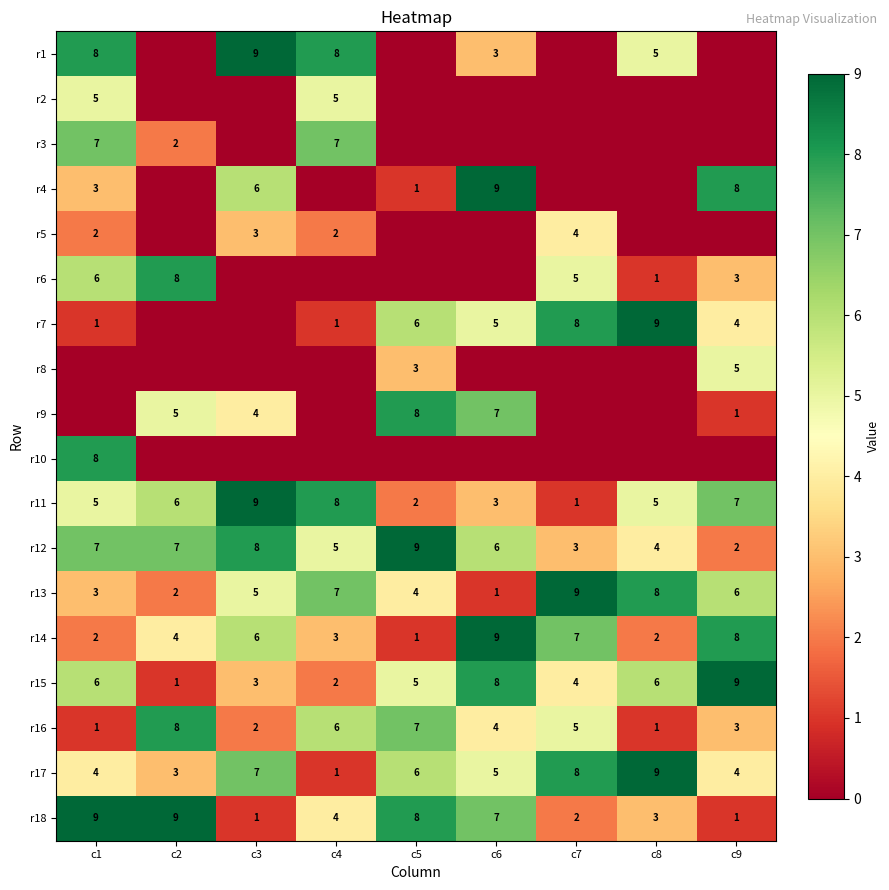

What is the approximate value of r12 at c1?

7